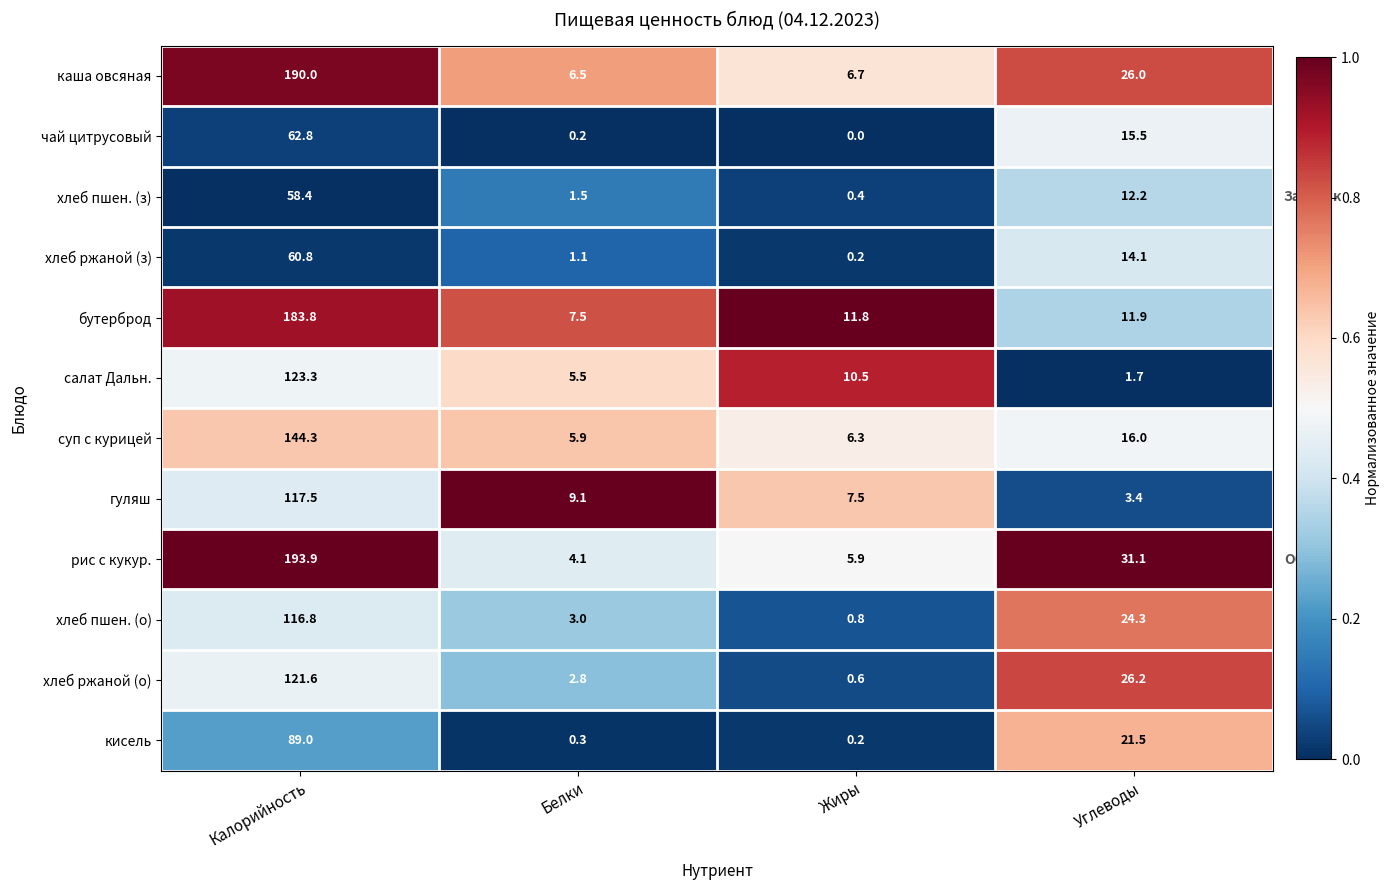

What is the difference between the second highest and second lowest values in the кисель series?

21.2